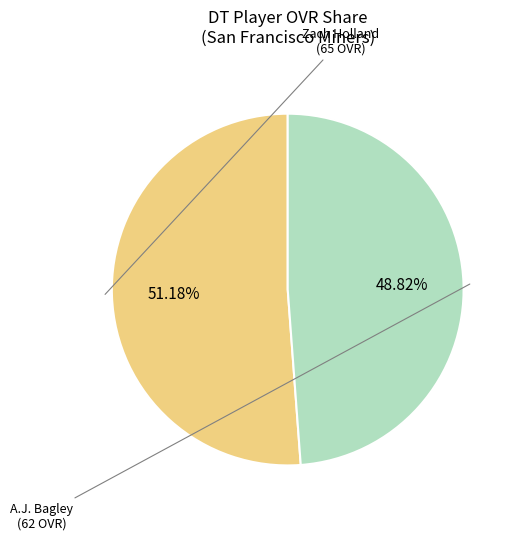

Count the number of slices in the pie.

2